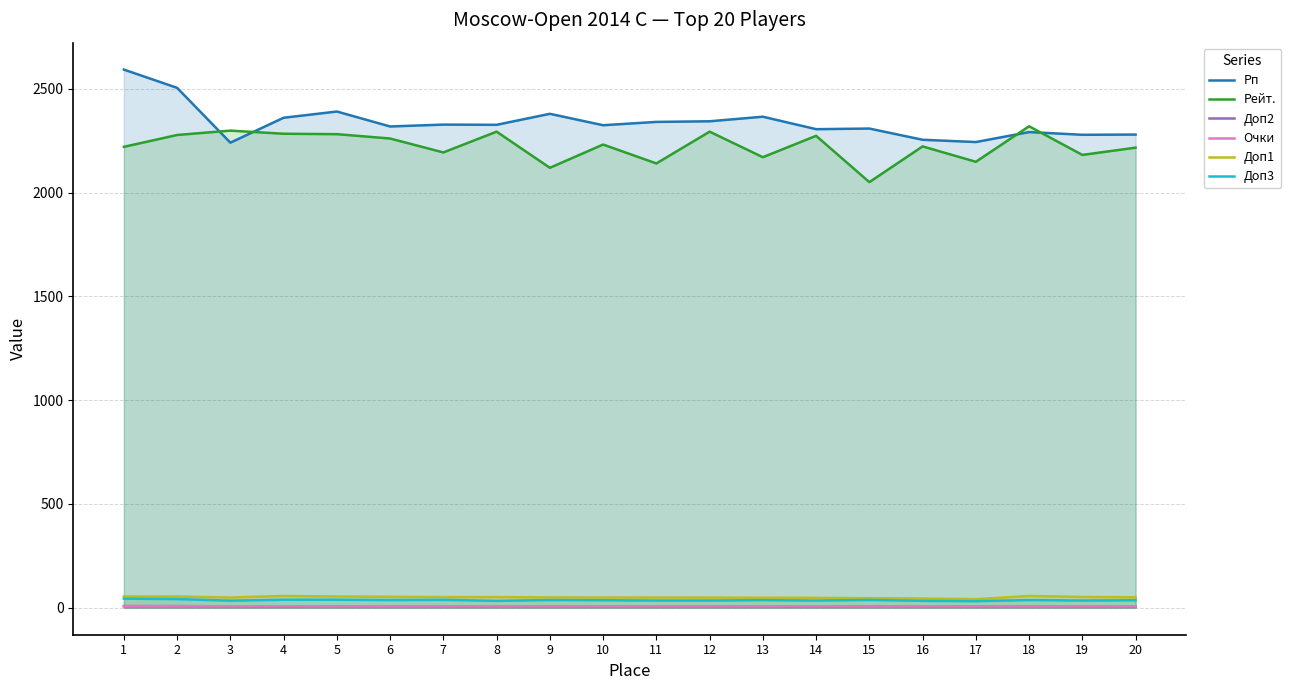

What is the difference between the second highest and second lowest values in the Рп series?

261.0